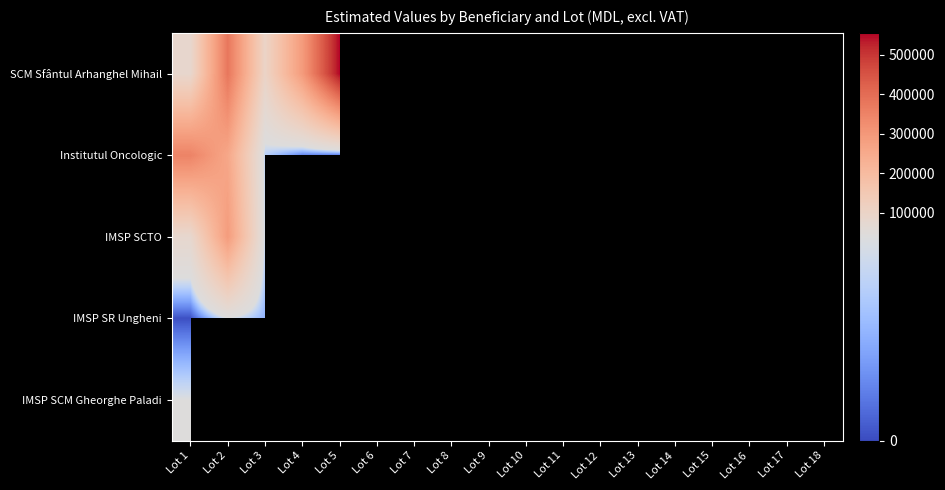

What is the greatest value displayed?

554770.0